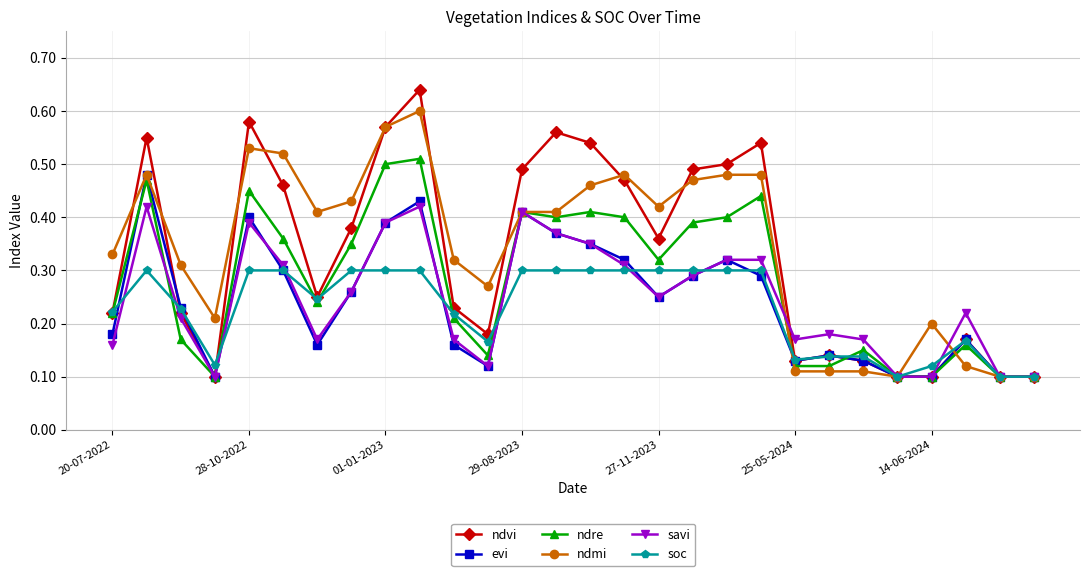

Count the evi values in the range 0 to 1.

28